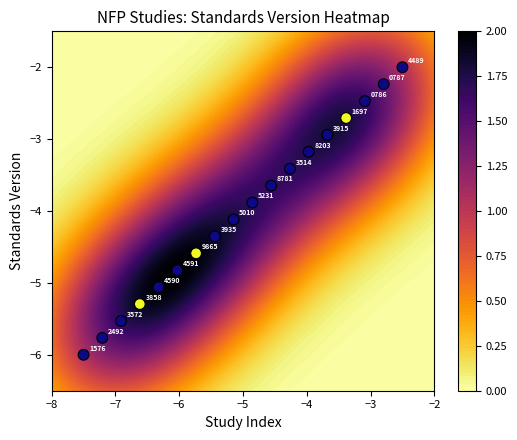

What is the sum of all values?

-72.0